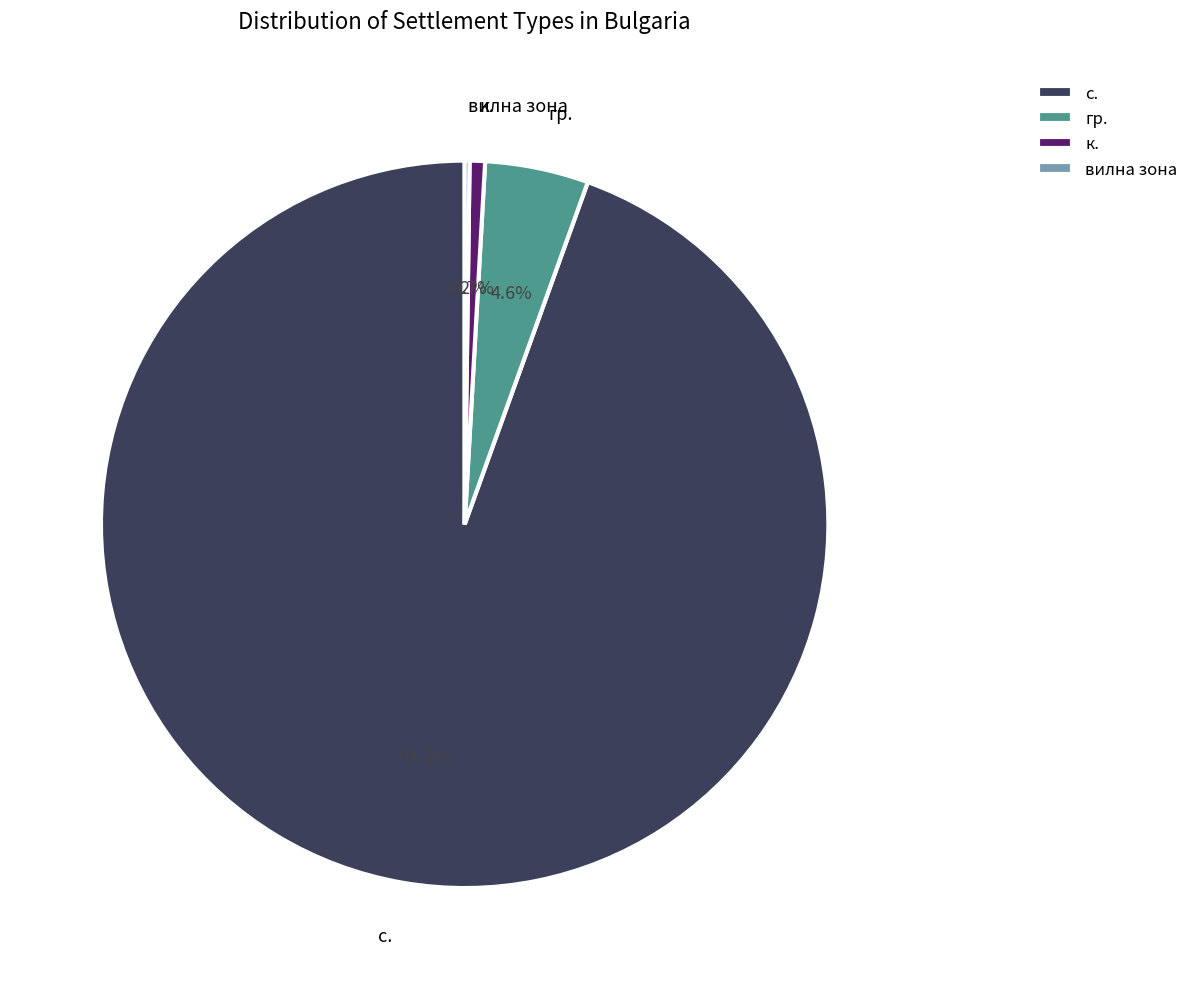

Is there any slice that represents more than half of the pie?

Yes